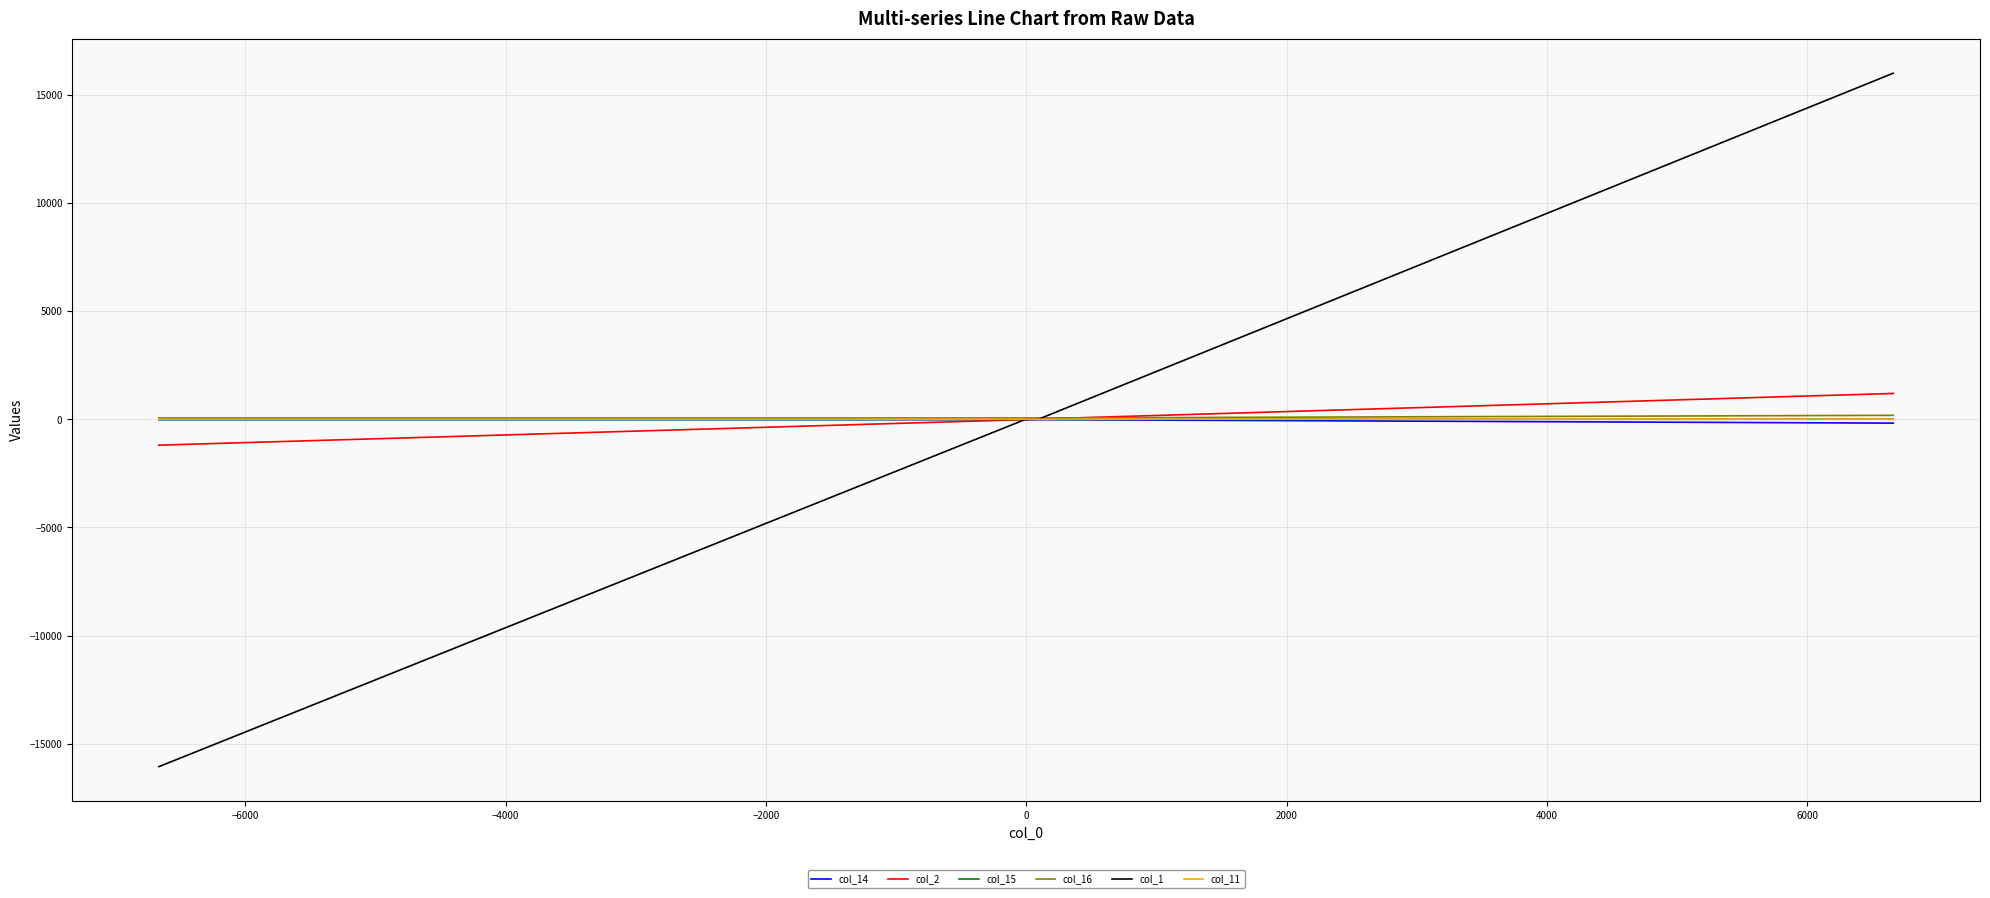

Reading right to left, list all the values displayed in this chart.

col_14: -180.0	-18.7	-19.2	-18.5	-18.6	-18.6	-18.2	-19.3	-19.4	-19.5	-18.3	-19.3	-18.4	-18.3	-18.6	-18.2	-19.4	-19.4	-19.4	-18.5	-18.3
col_2: 1191.0	11.0	1.0	2.0	14.0	1.0	8.0	-2.0	-15.0	-5.0	12.0	-8.0	12.0	10.0	19.0	-17.0	11.0	29.0	6.0	-18.0	-1198.0
col_15: 0.0	-6.9	-7.3	-7.0	-7.0	-6.9	-7.3	-7.4	-7.6	-7.6	-7.3	-7.4	-7.0	-7.3	-6.9	-7.3	-7.5	-7.5	-7.5	-7.0	-7.3
col_16: 180.0	58.5	58.6	58.5	58.5	58.5	58.6	58.6	58.7	58.7	58.6	58.6	58.5	58.6	58.5	58.6	58.6	58.6	58.7	58.5	58.6
col_1: 15986.0	-3.0	-9.0	-10.0	4.0	-12.0	7.0	10.0	-1.0	3.0	0.0	8.0	2.0	2.0	-4.0	4.0	1.0	7.0	-6.0	0.0	-16050.0
col_11: 3.1	3.1	3.1	3.1	3.1	3.1	3.0	3.1	2.7	2.4	3.1	3.1	3.1	3.1	3.1	3.1	3.0	3.0	2.9	3.1	3.0